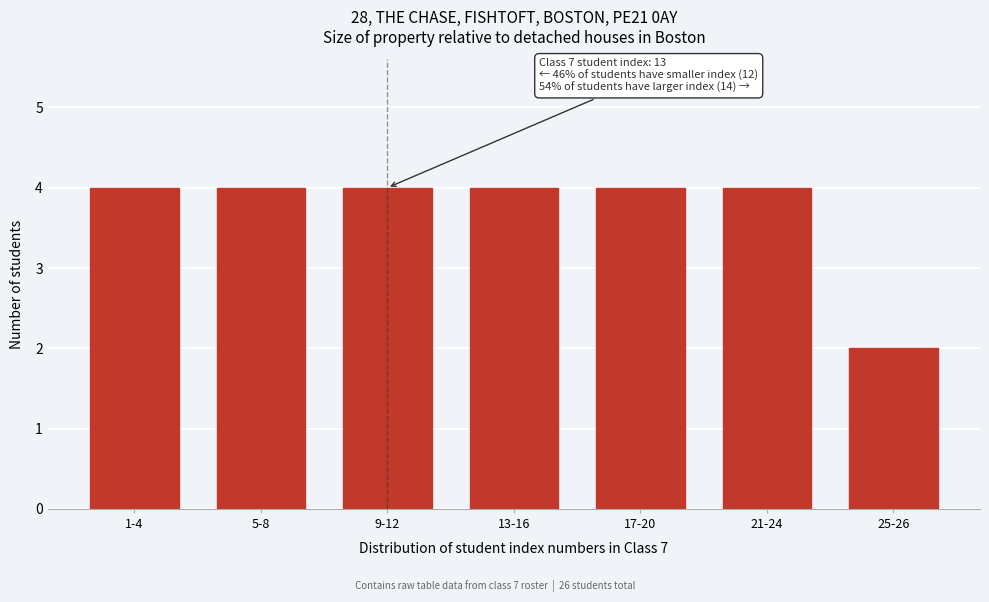

Reading left to right, transcribe all the data shown in this chart.

1-4=4	5-8=4	9-12=4	13-16=4	17-20=4	21-24=4	25-26=2